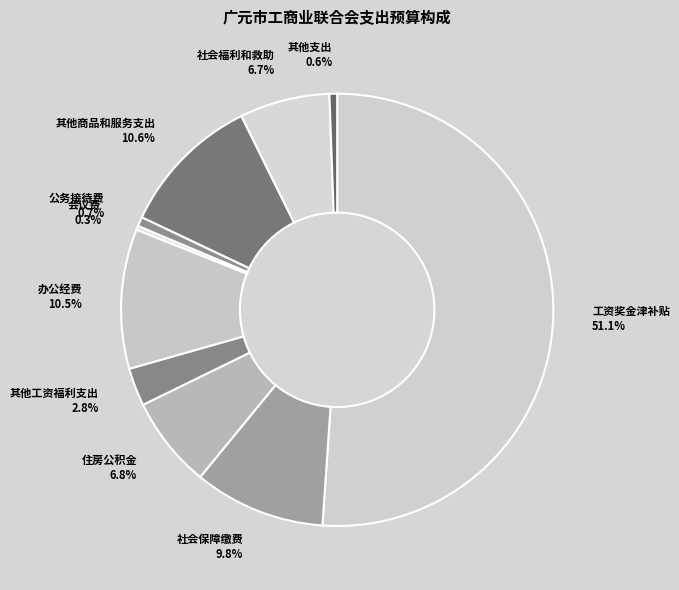

Is there any slice that represents more than half of the pie?

Yes